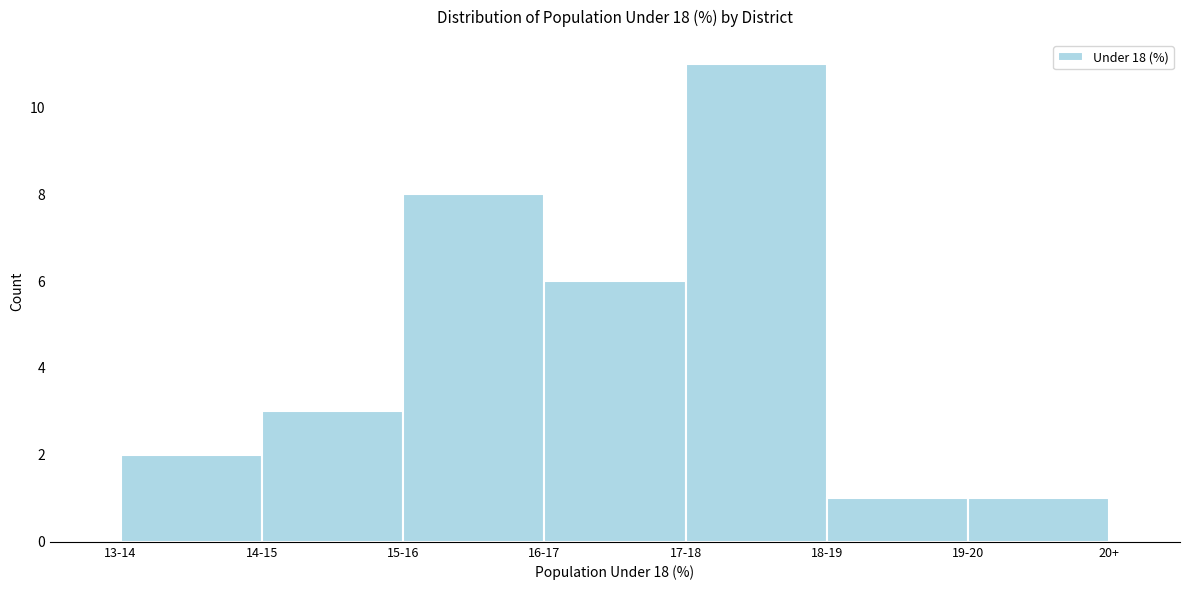

Reading left to right, extract all data points from this chart.

13-14=2	14-15=3	15-16=8	16-17=6	17-18=11	18-19=1	19-20=1